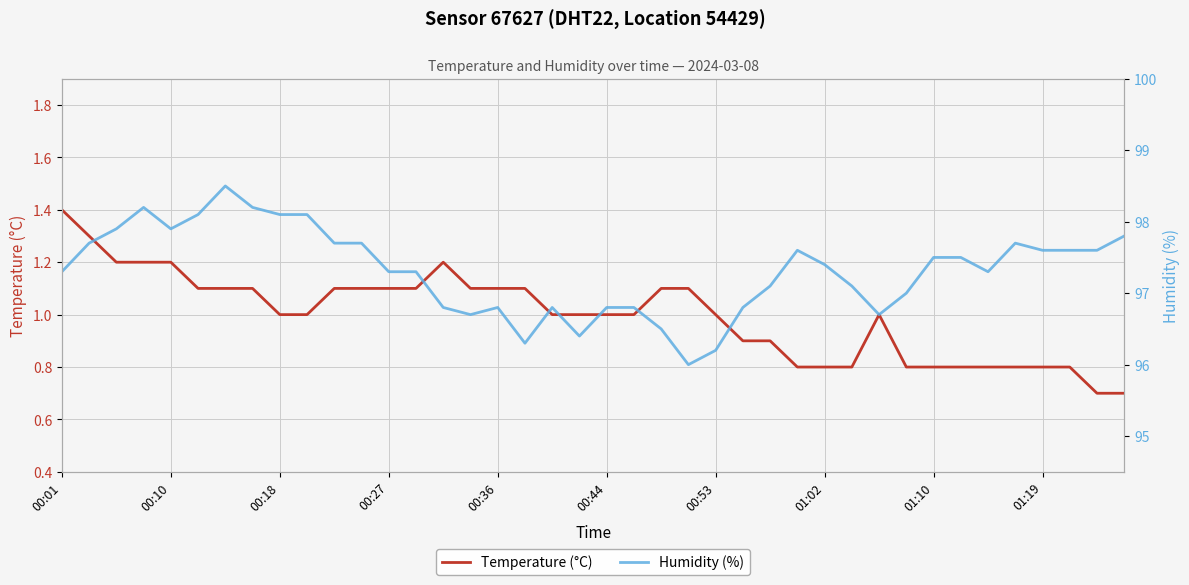

How many distinct data groups are displayed?

2